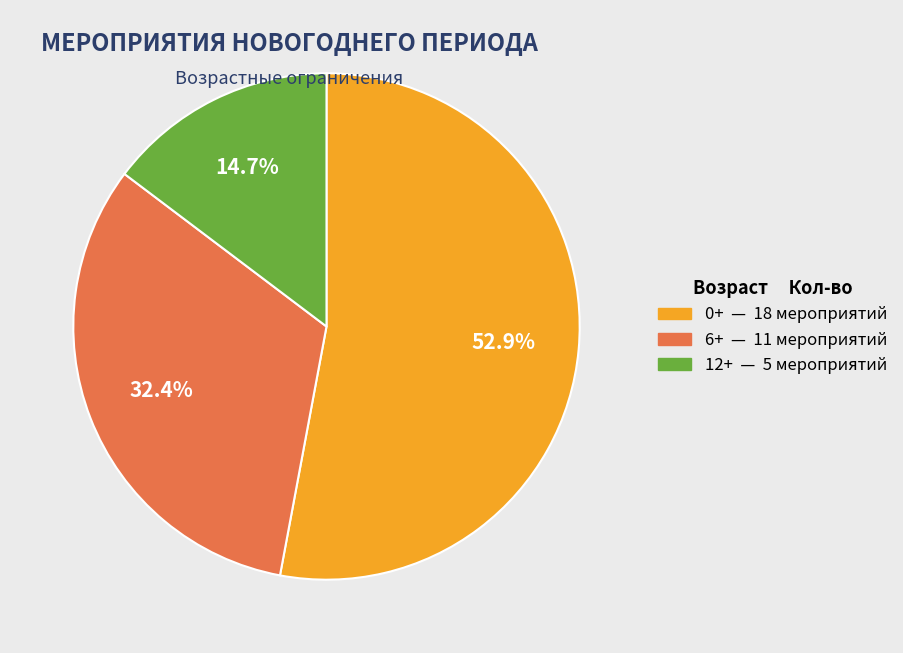

Which slice is the smallest?

12+